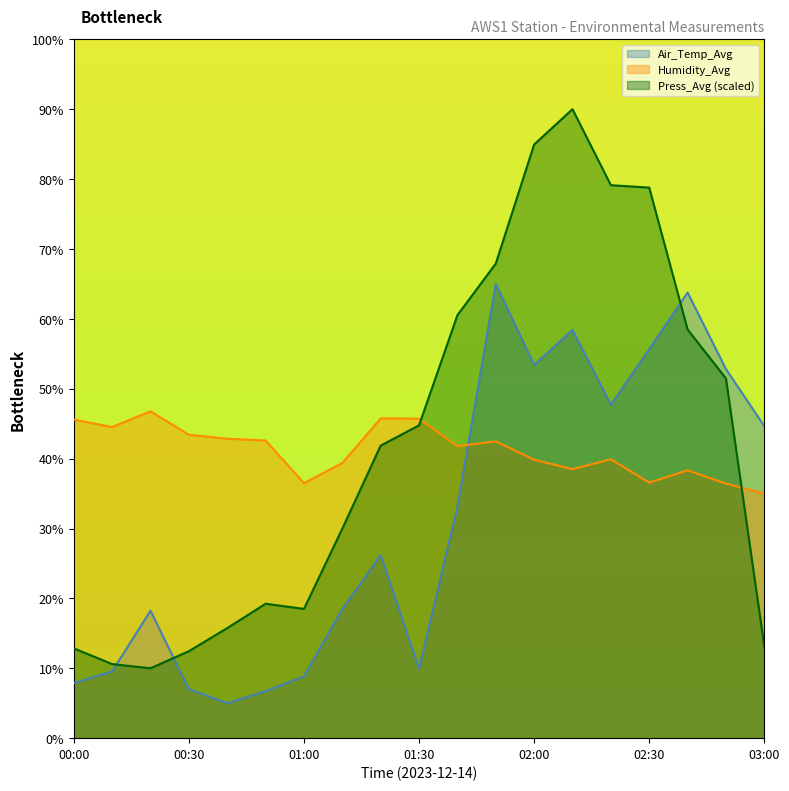

Which category has the highest value in the Press_Avg series?

02:10